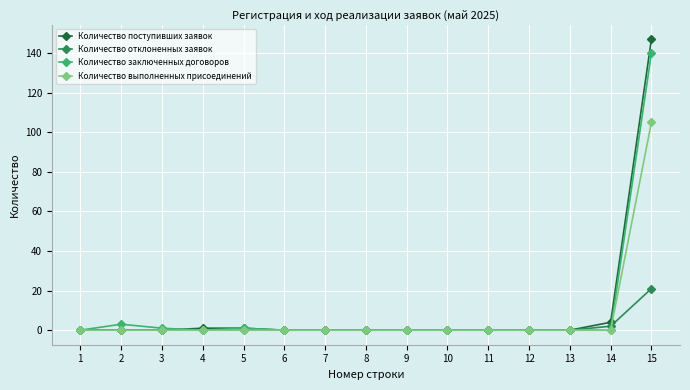

The Количество заключенных договоров series shows 0 at 9. True or false?

True